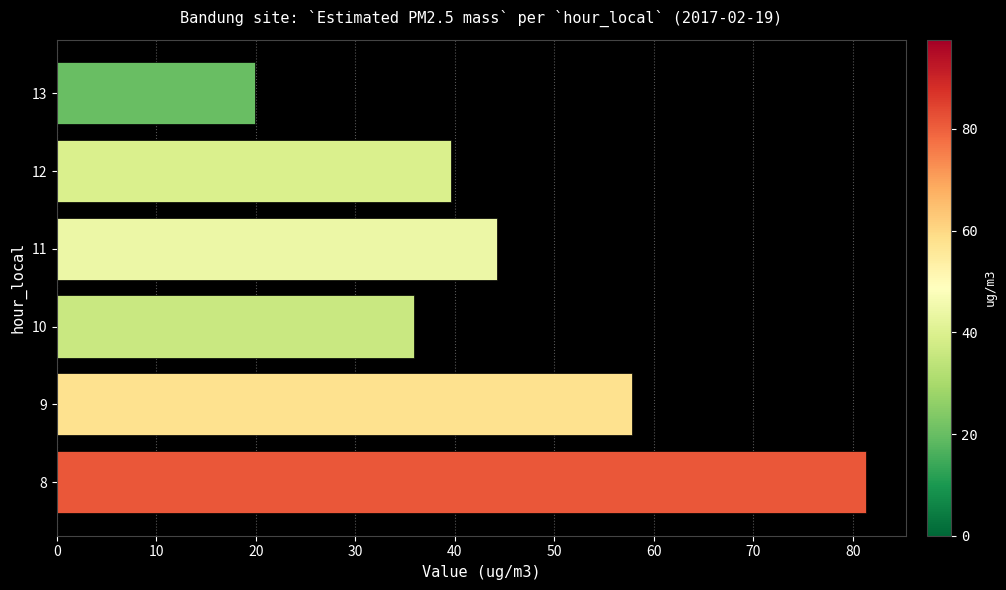

What is the change in value from 8 to 13?

-61.4